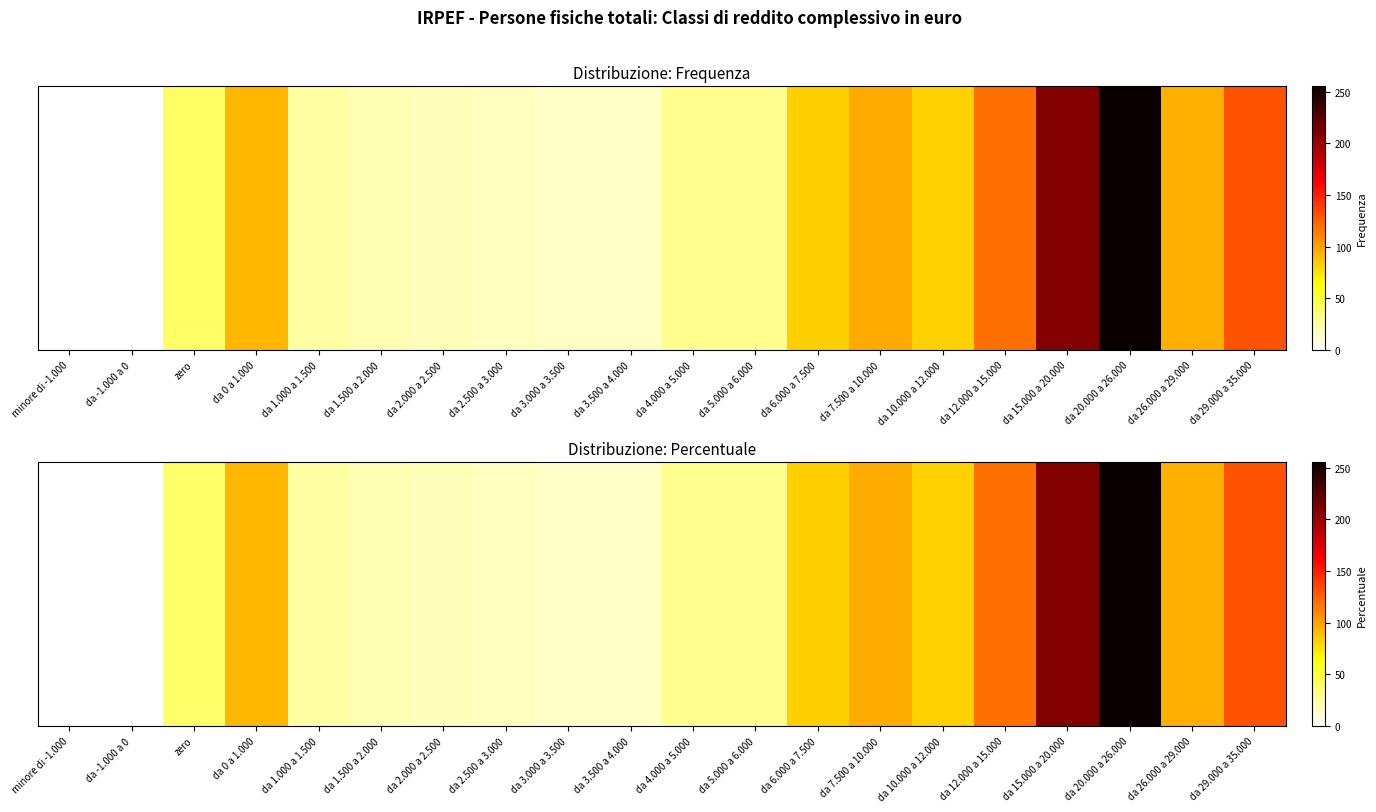

True or false: the data shows 155.9 at da 26.000 a 29.000.

False